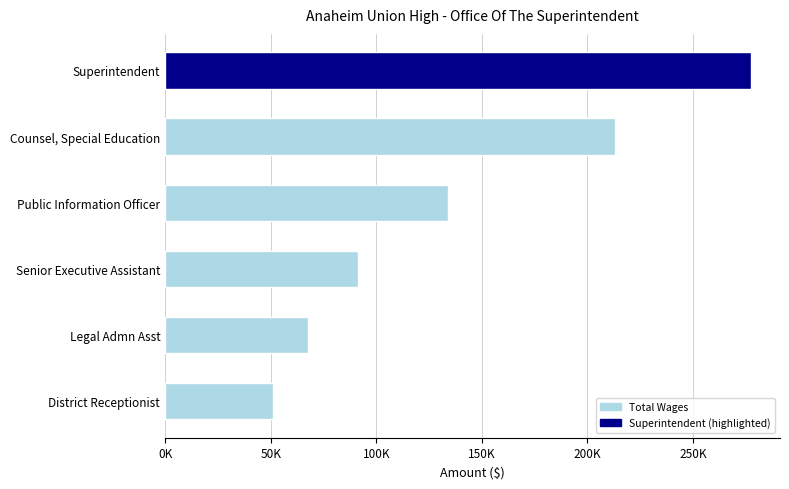

List the labels in order of value, largest first.

Superintendent, Counsel, Special Education, Public Information Officer, Senior Executive Assistant, Legal Admn Asst, District Receptionist